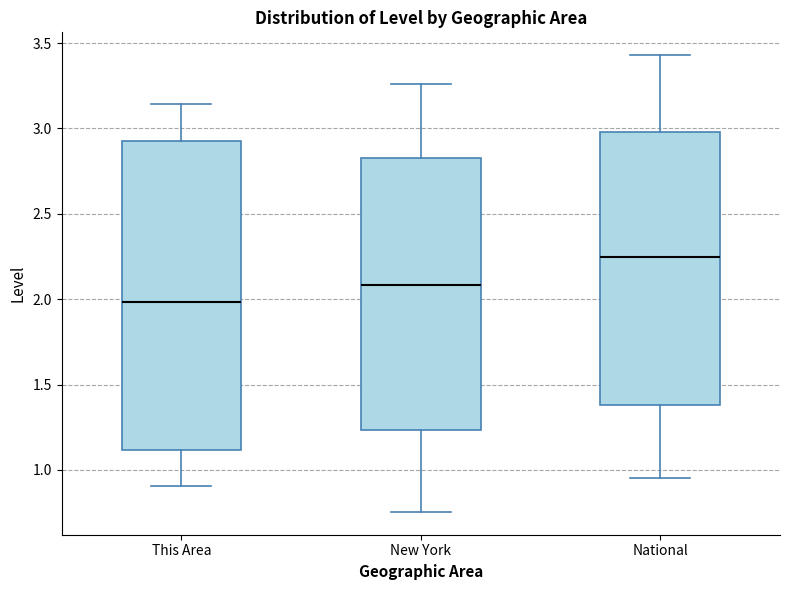

Comparing the boxes themselves (not the whiskers), which one is the tallest?

This Area